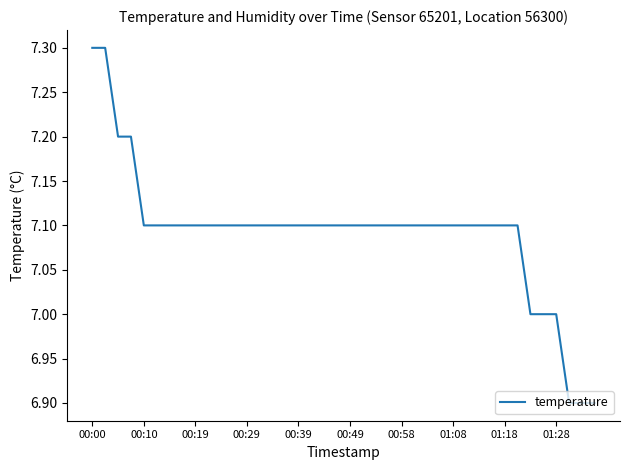

What is the difference between the maximum and minimum values?

0.4